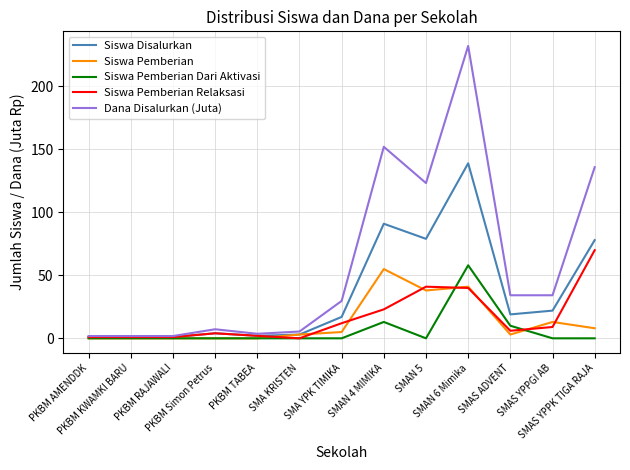

At which category is the sum across all series the highest?

SMAN 6 Mimika